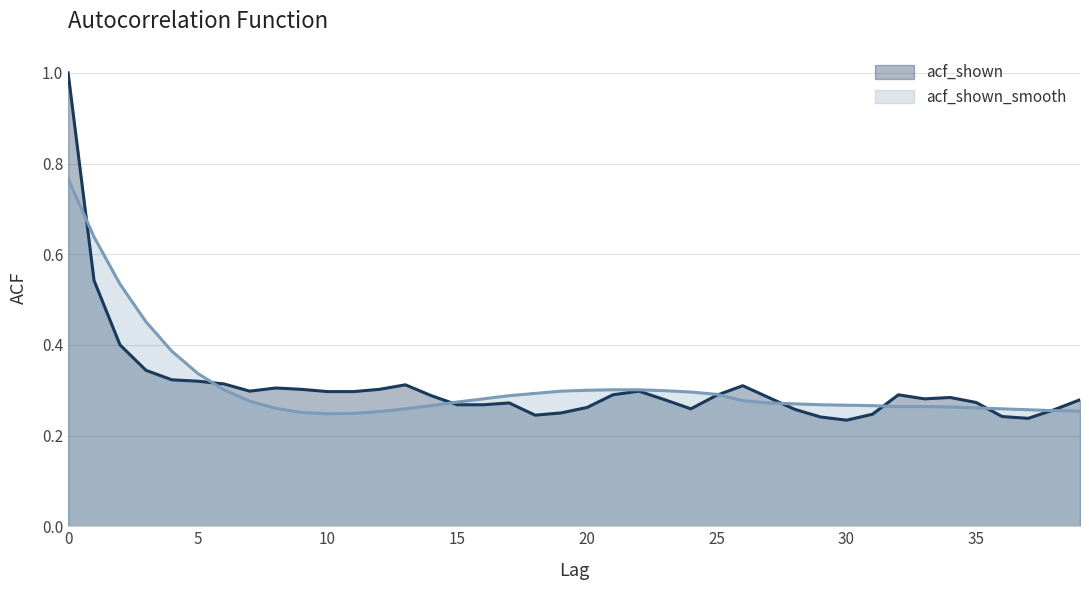

Which category has the lowest value across all series?

30